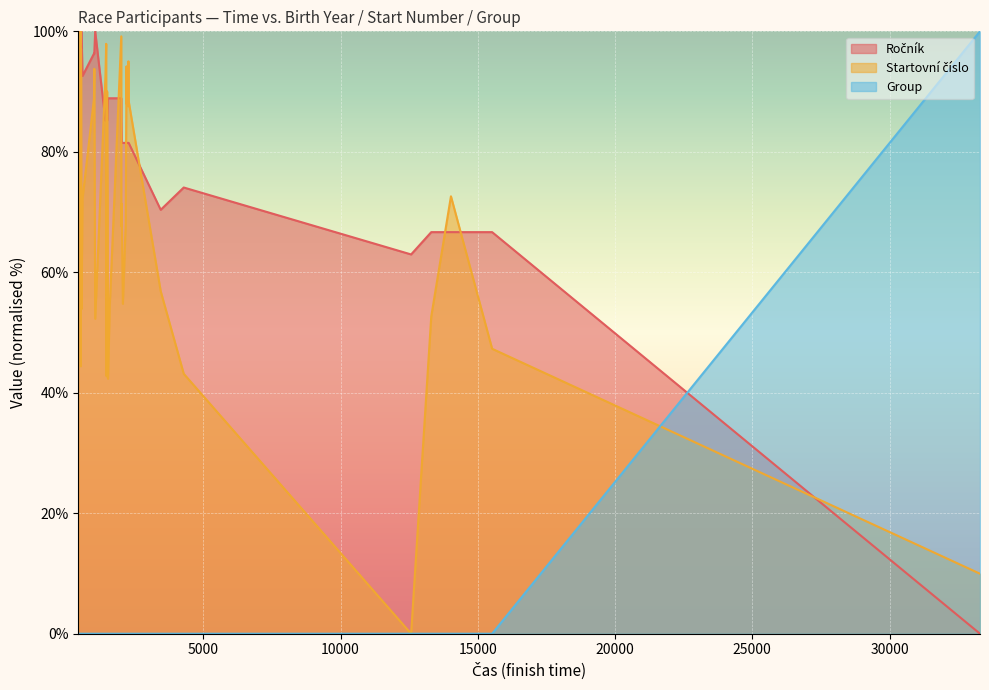

True or false: Startovní číslo has a value of 68.0 at 2170.

True